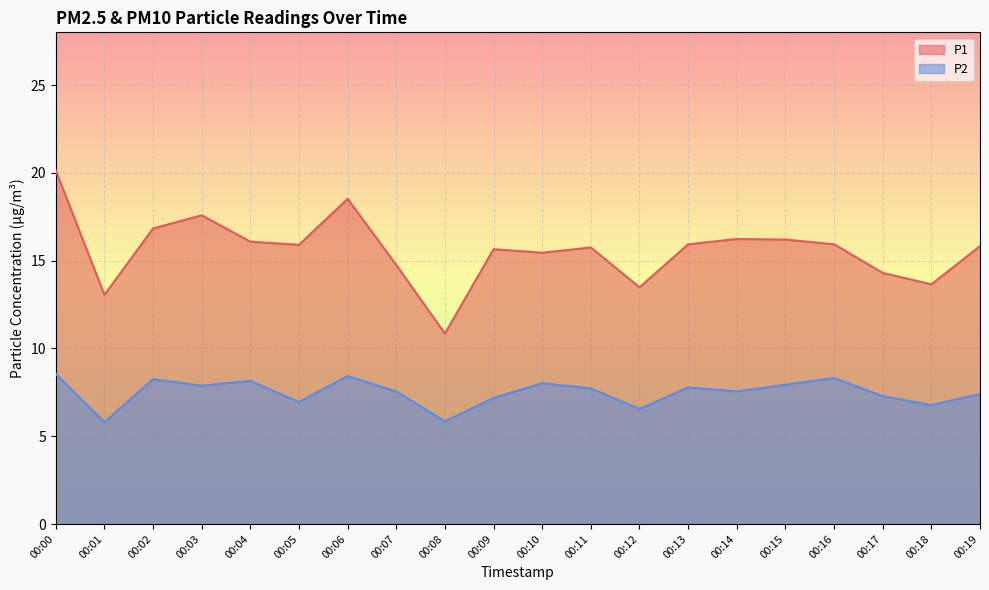

How many lines are shown in the chart?

2